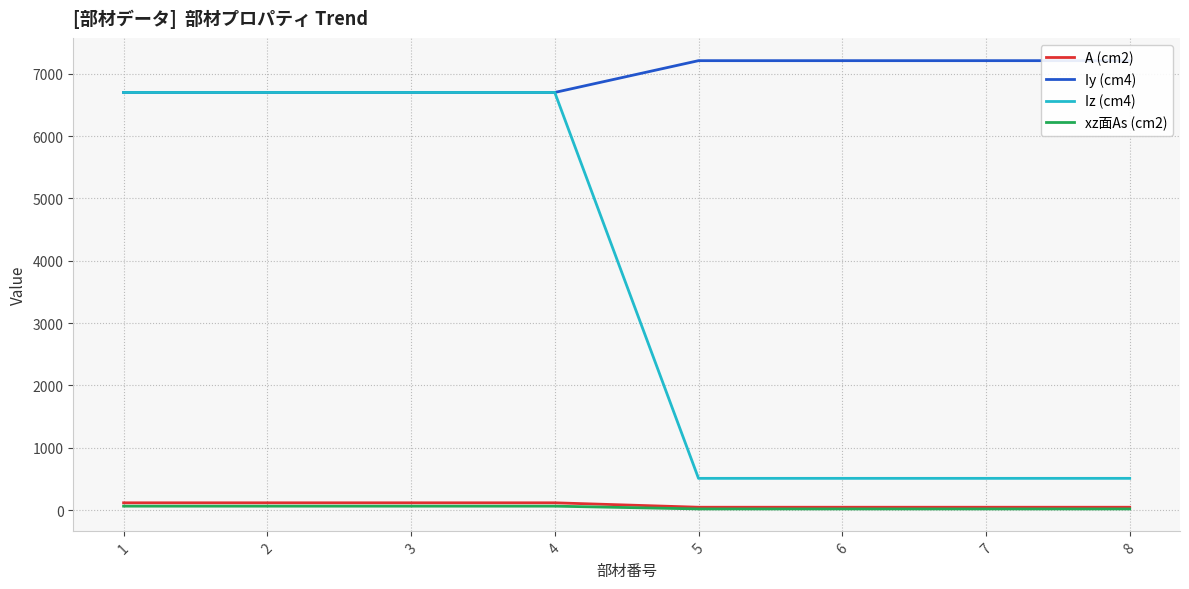

What is the approximate value of Iy (cm4) at 5?

7210.0